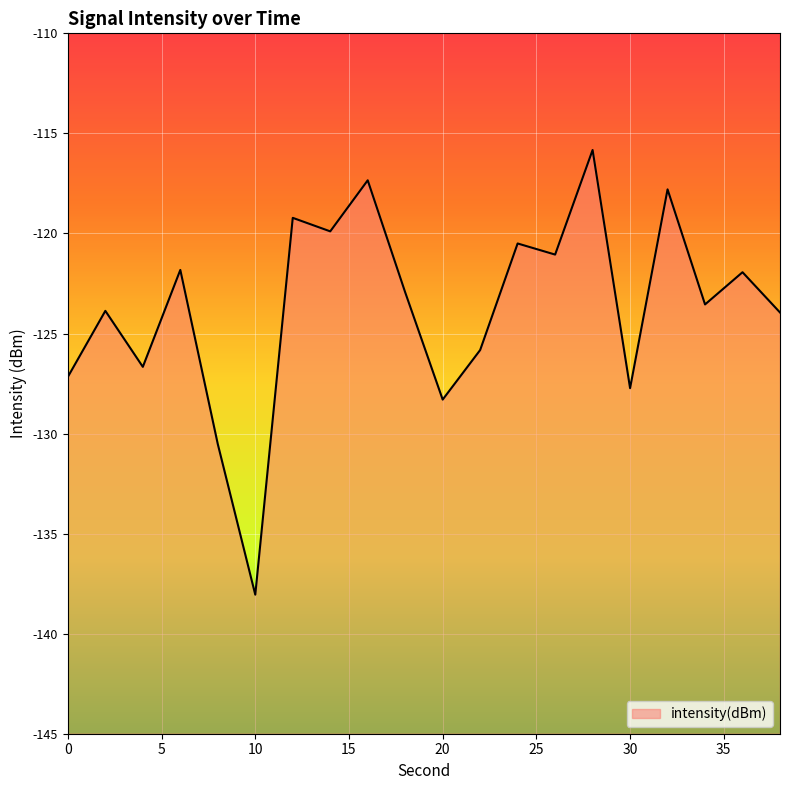

Rank the categories by value from highest to lowest.

28, 16, 32, 12, 14, 24, 26, 6, 36, 18, 34, 2, 38, 22, 4, 0, 30, 20, 8, 10